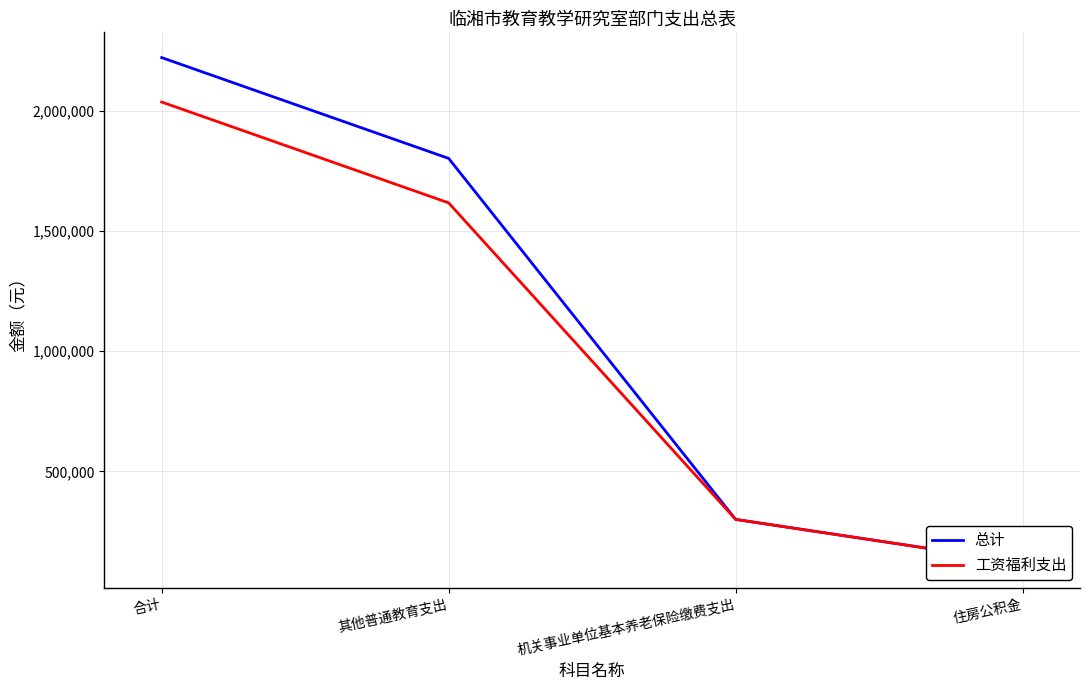

What are all the series names shown in the legend?

总计, 工资福利支出